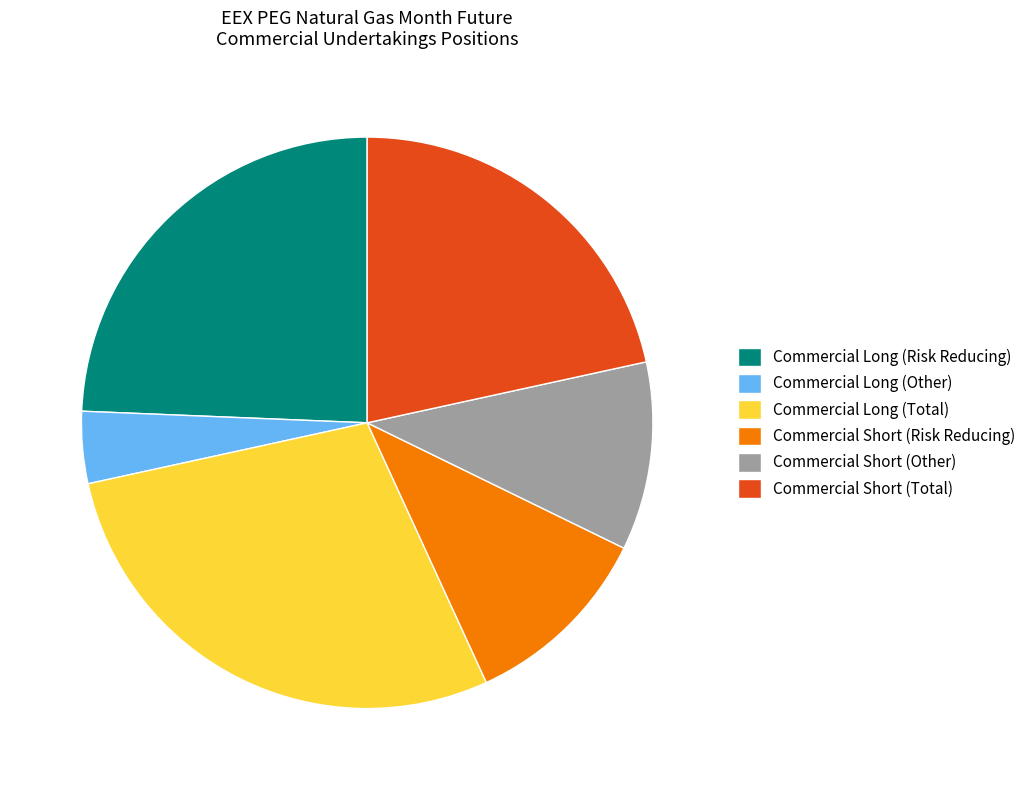

What is the smallest slice in the pie chart?

Commercial Long (Other)